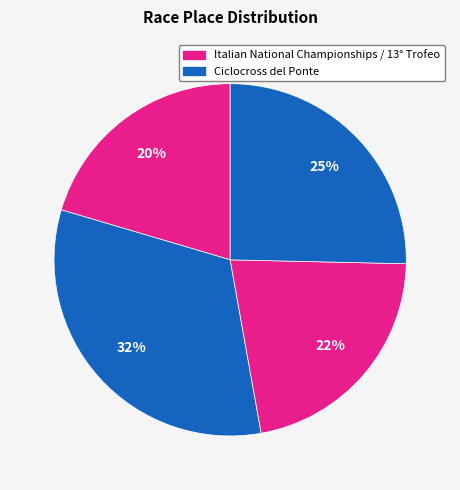

Which category has the biggest portion of the pie?

Ciclocross del Ponte (2018)